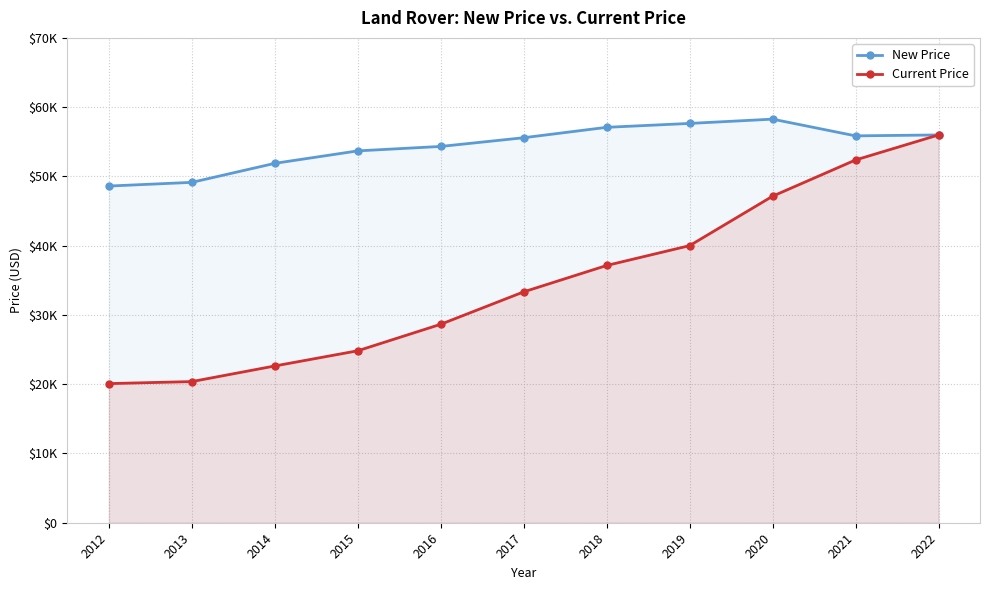

Is it true that Current Price equals 20088 at 2012?

True